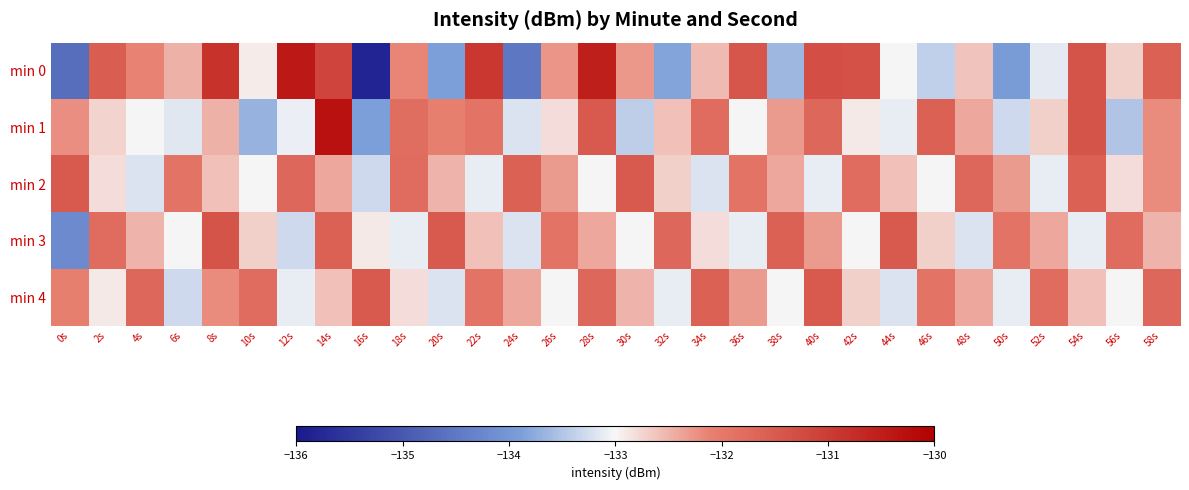

Reading right to left, list all the values displayed in this chart.

min 0: 58s=-131.6	56s=-132.7	54s=-131.4	52s=-133.1	50s=-133.9	48s=-132.6	46s=-133.4	44s=-133.0	42s=-131.3	40s=-131.3	38s=-133.6	36s=-131.4	34s=-132.6	32s=-133.8	30s=-132.3	28s=-130.5	26s=-132.3	24s=-134.5	22s=-130.9	20s=-133.9	18s=-132.2	16s=-135.8	14s=-131.1	12s=-130.4	10s=-132.9	8s=-130.8	6s=-132.5	4s=-132.1	2s=-131.5	0s=-134.7
min 1: 58s=-132.2	56s=-133.5	54s=-131.4	52s=-132.7	50s=-133.3	48s=-132.4	46s=-131.6	44s=-133.1	42s=-132.9	40s=-131.7	38s=-132.3	36s=-133.0	34s=-131.8	32s=-132.6	30s=-133.4	28s=-131.5	26s=-132.8	24s=-133.2	22s=-131.9	20s=-132.1	18s=-131.8	16s=-133.9	14s=-130.3	12s=-133.1	10s=-133.7	8s=-132.5	6s=-133.2	4s=-133.0	2s=-132.7	0s=-132.2
min 2: 58s=-132.2	56s=-132.8	54s=-131.6	52s=-133.1	50s=-132.3	48s=-131.7	46s=-133.0	44s=-132.6	42s=-131.8	40s=-133.1	38s=-132.4	36s=-131.9	34s=-133.2	32s=-132.7	30s=-131.5	28s=-133.0	26s=-132.3	24s=-131.6	22s=-133.1	20s=-132.5	18s=-131.8	16s=-133.3	14s=-132.4	12s=-131.7	10s=-133.0	8s=-132.6	6s=-131.9	4s=-133.2	2s=-132.8	0s=-131.5
min 3: 58s=-132.5	56s=-131.8	54s=-133.1	52s=-132.4	50s=-131.9	48s=-133.2	46s=-132.7	44s=-131.5	42s=-133.0	40s=-132.3	38s=-131.6	36s=-133.1	34s=-132.8	32s=-131.7	30s=-133.0	28s=-132.4	26s=-131.9	24s=-133.2	22s=-132.6	20s=-131.5	18s=-133.1	16s=-132.9	14s=-131.6	12s=-133.3	10s=-132.7	8s=-131.4	6s=-133.0	4s=-132.5	2s=-131.8	0s=-134.2
min 4: 58s=-131.7	56s=-133.0	54s=-132.6	52s=-131.8	50s=-133.1	48s=-132.4	46s=-131.9	44s=-133.2	42s=-132.7	40s=-131.5	38s=-133.0	36s=-132.3	34s=-131.6	32s=-133.1	30s=-132.5	28s=-131.7	26s=-133.0	24s=-132.4	22s=-131.9	20s=-133.2	18s=-132.8	16s=-131.5	14s=-132.6	12s=-133.1	10s=-131.8	8s=-132.2	6s=-133.3	4s=-131.7	2s=-132.9	0s=-132.1